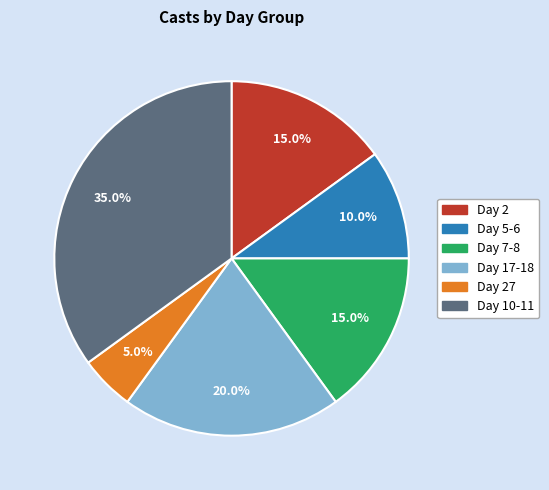

How many slices are in this pie chart?

6